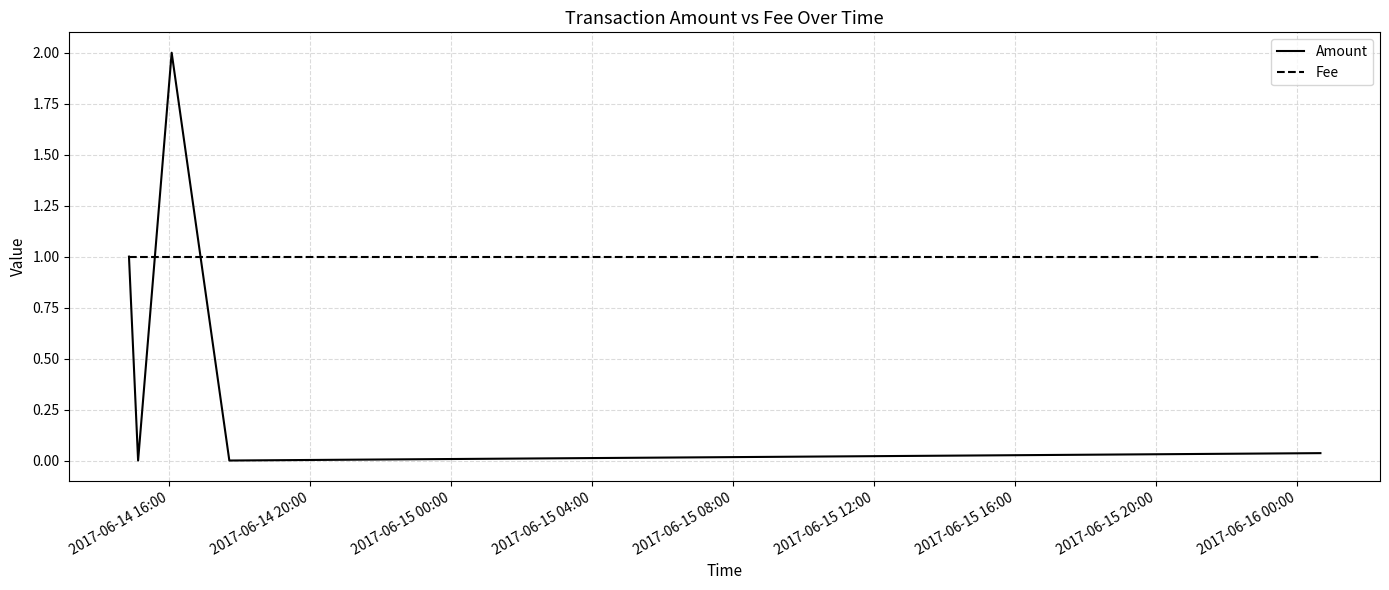

Does the chart display data point markers on the line(s)?

No